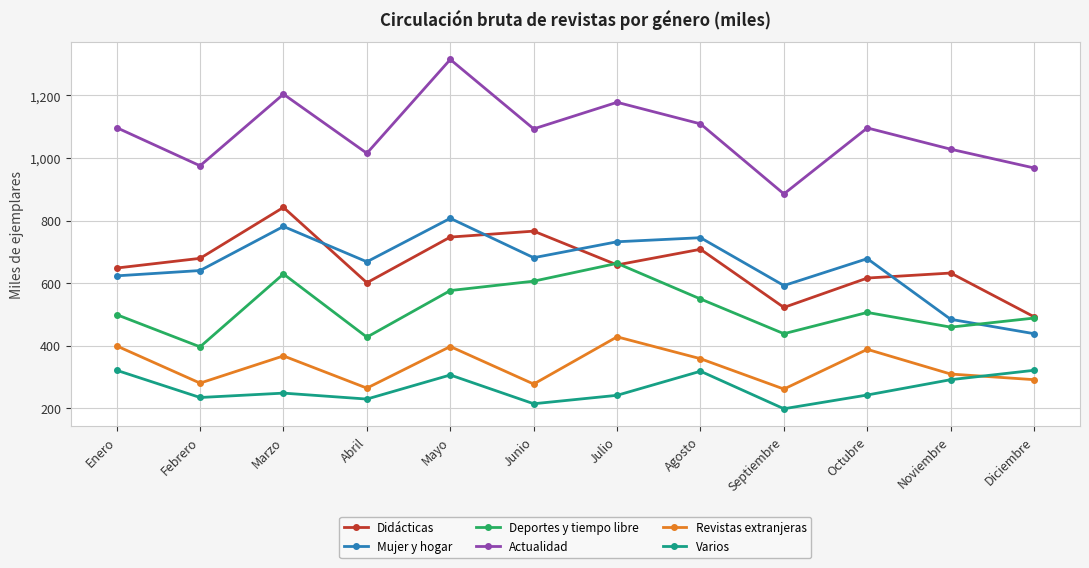

How many intersections are there between Mujer y hogar and Deportes y tiempo libre?

1